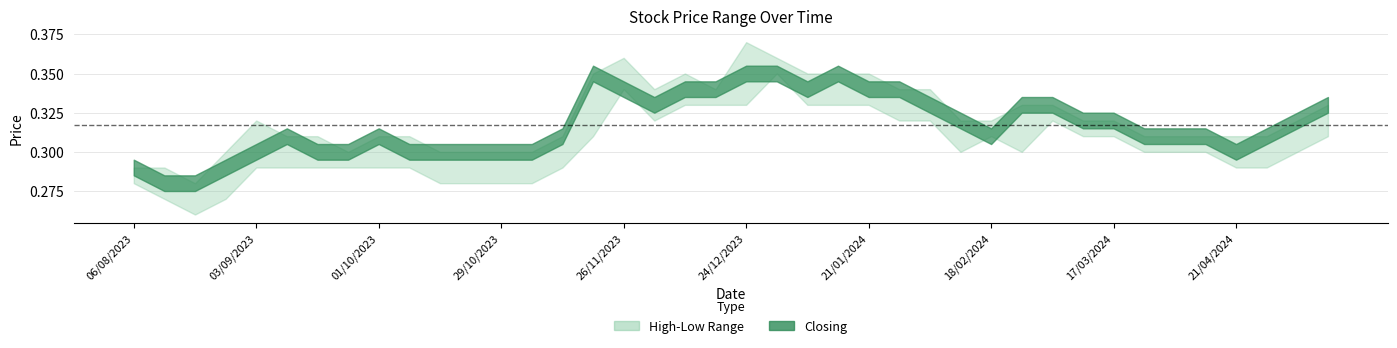

How many categories are shown in the chart?

40